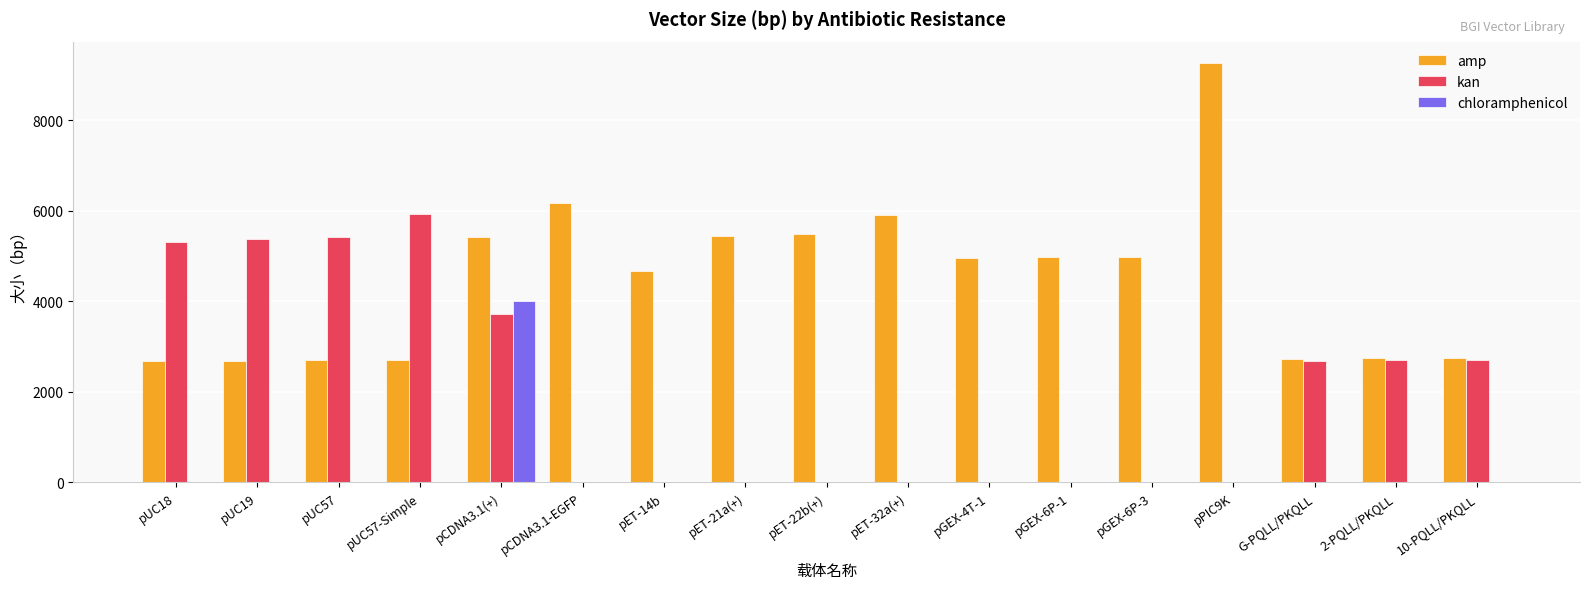

The value of kan at 2-PQLL/PKQLL is 2712. True or false?

True